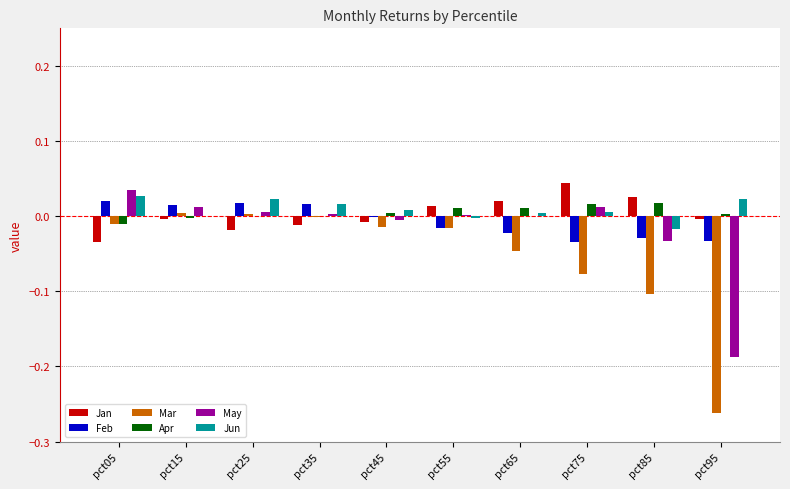

What is the sum of all Mar values?

-0.5